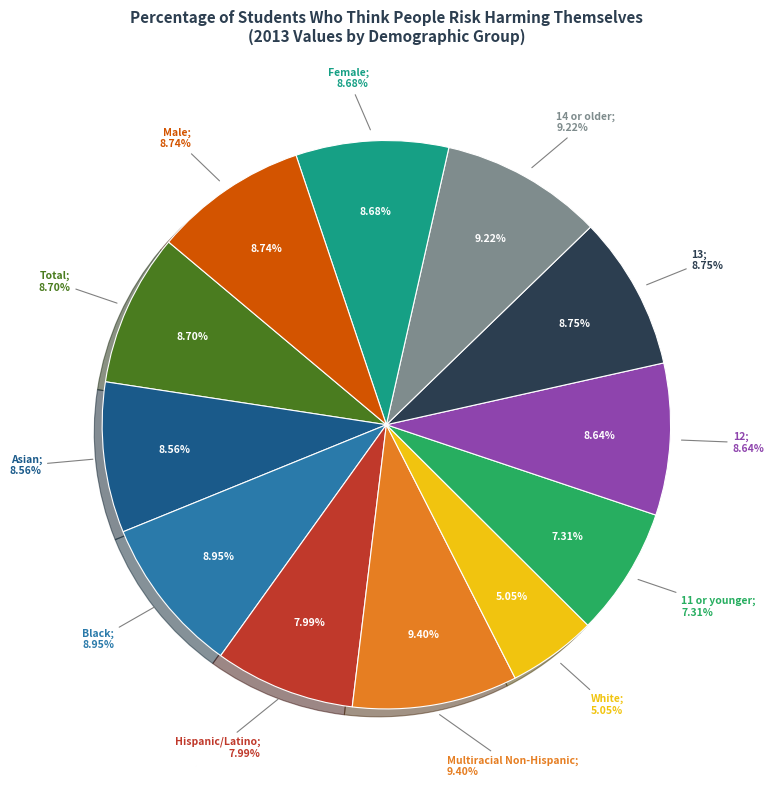

Which has a higher value, White or Hispanic/Latino?

Hispanic/Latino